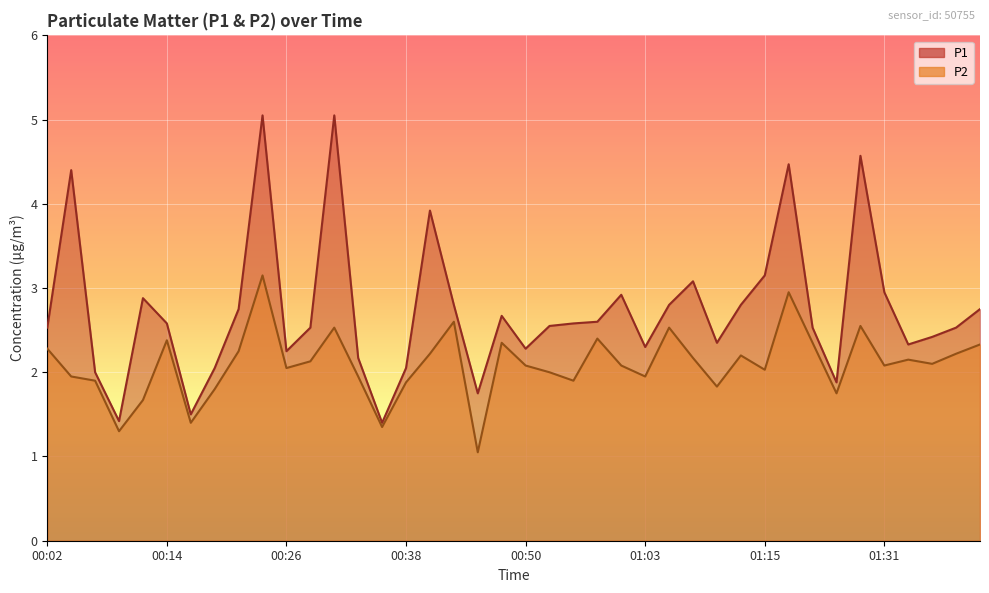

The P1 series shows 3.3 at 01:20. True or false?

False